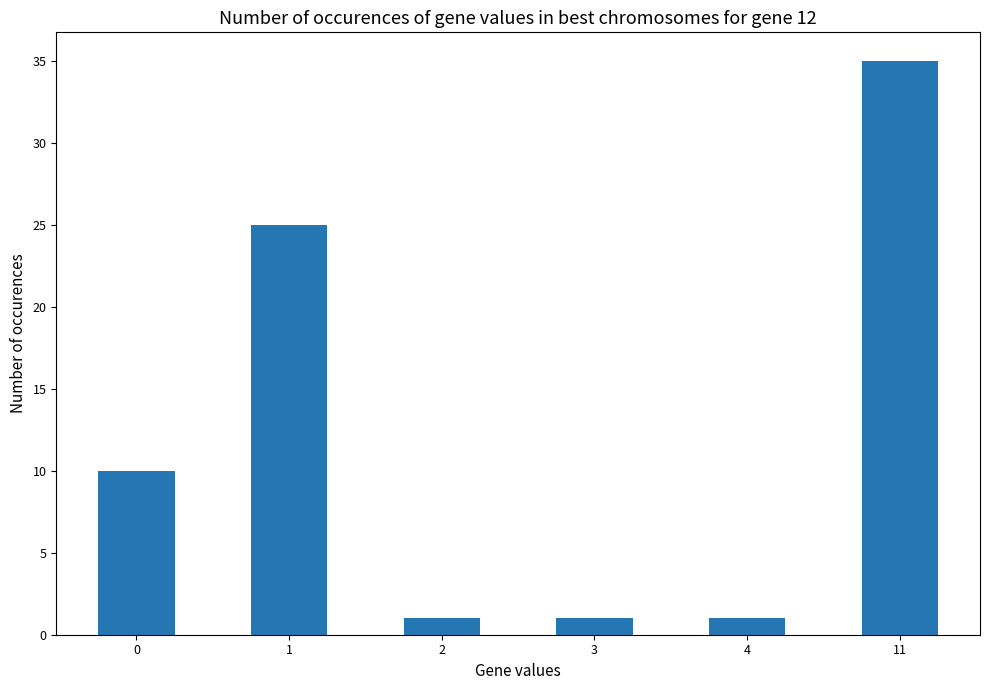

What is the value of the 6th bar from the left?

35